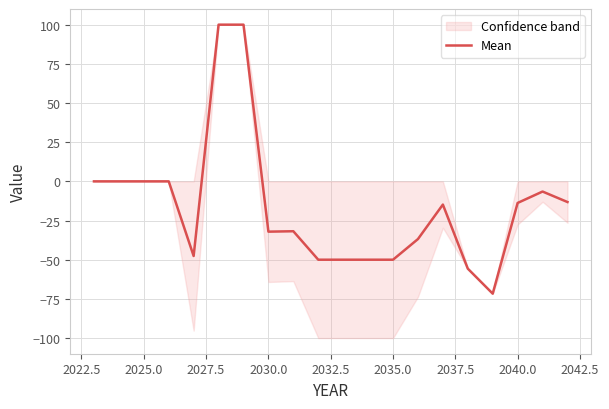

The value of Mean at 2035.0 is -50.0. True or false?

True